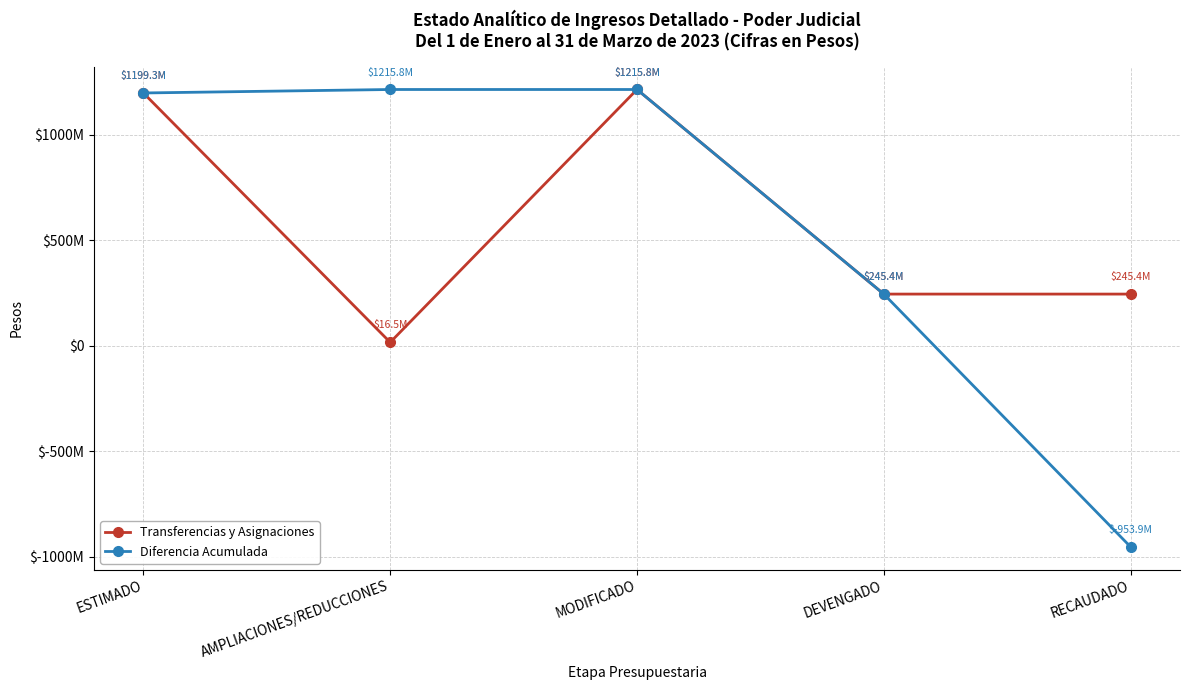

What position from the right is AMPLIACIONES/REDUCCIONES?

4